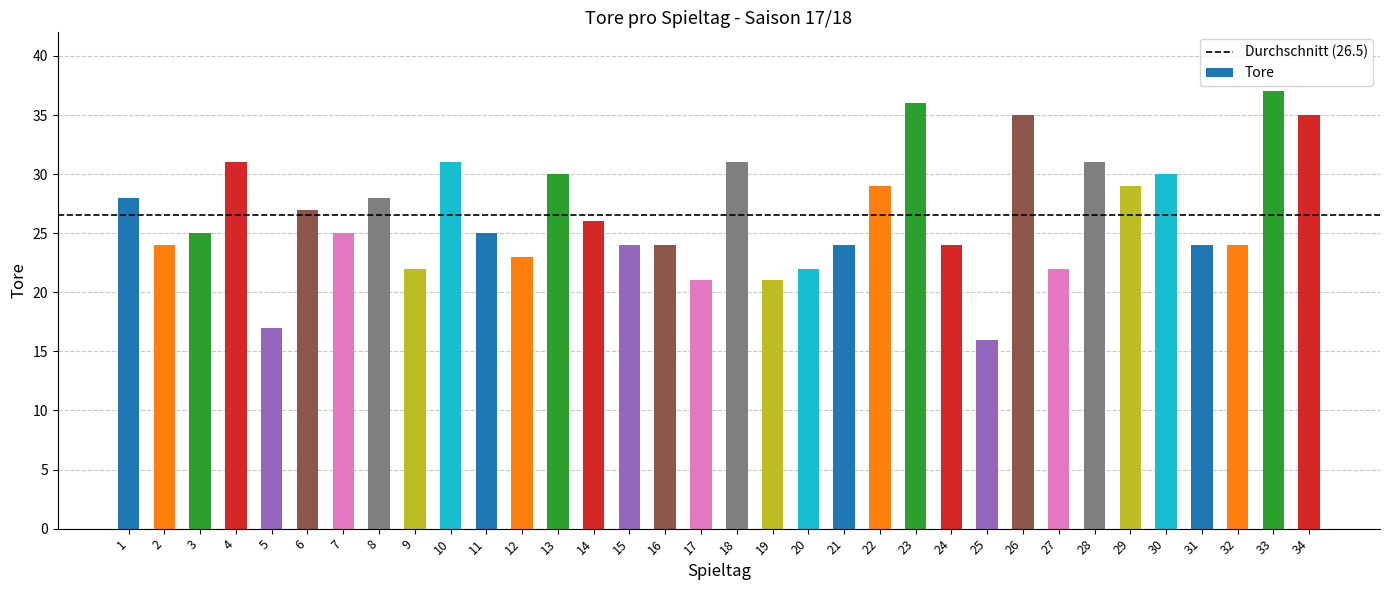

Which label corresponds to the smallest value in the chart?

25